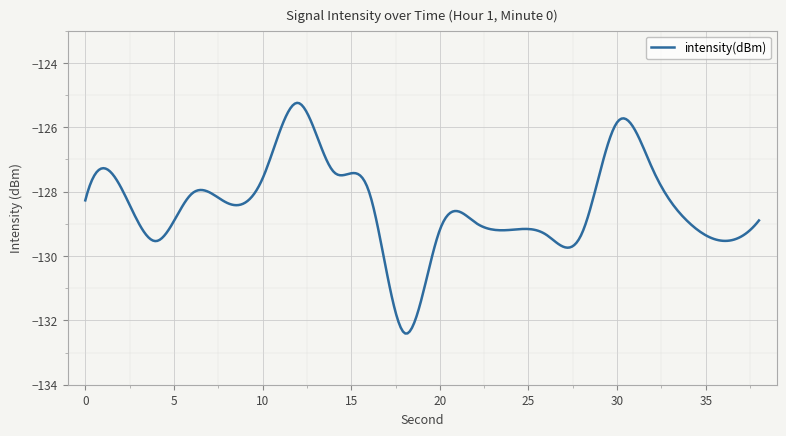

Does the chart have visible grid lines?

Yes